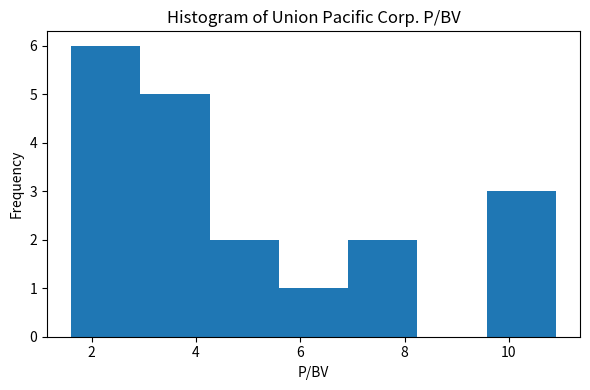

Over which range of the x-axis is the bar tallest?

1.6 to 3.0